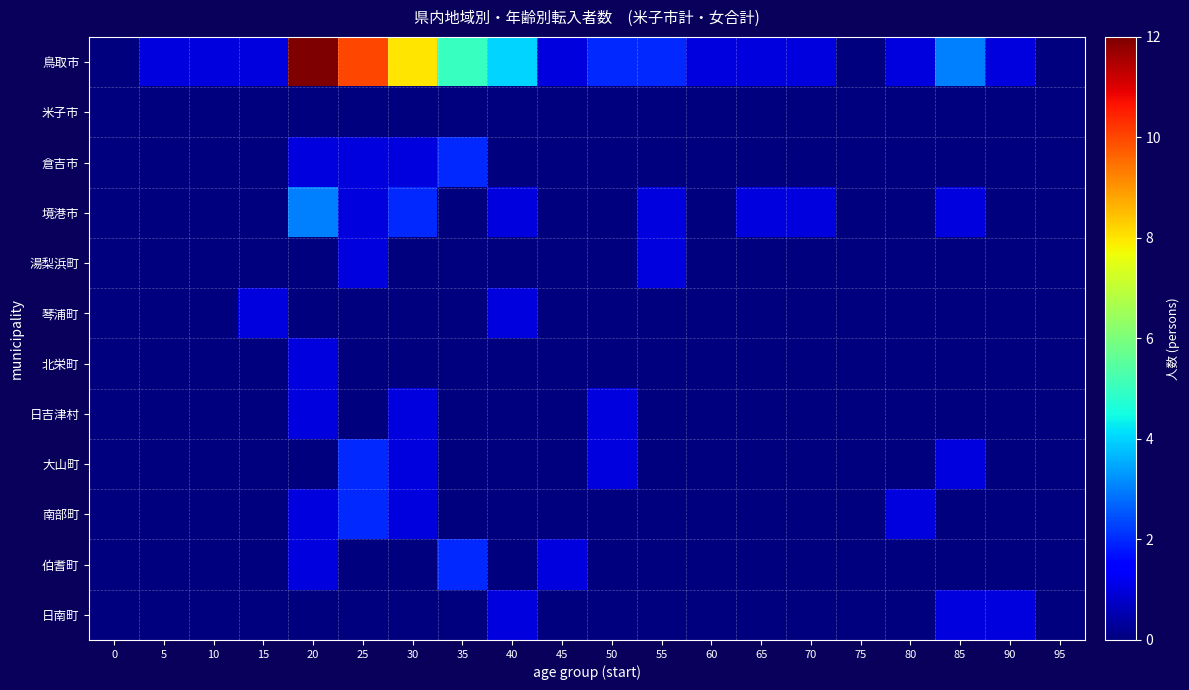

Which has a higher value, 85 or 70?

85